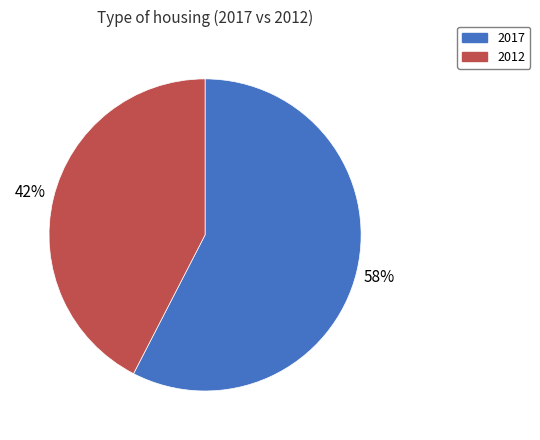

What percentage is the 2012 slice, to the nearest percent?

42%